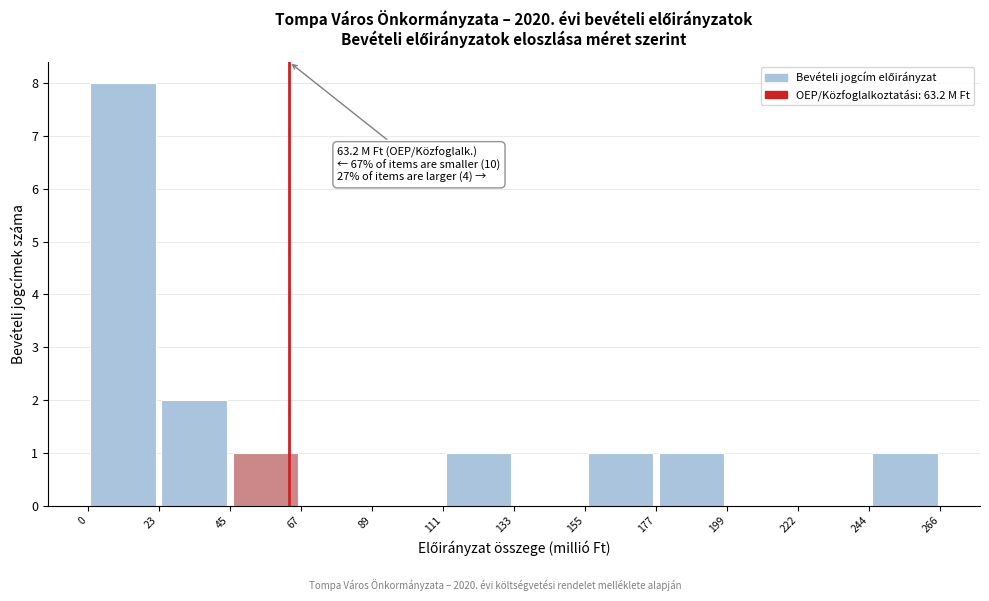

Which range on the x-axis has the tallest bar?

0 to 23